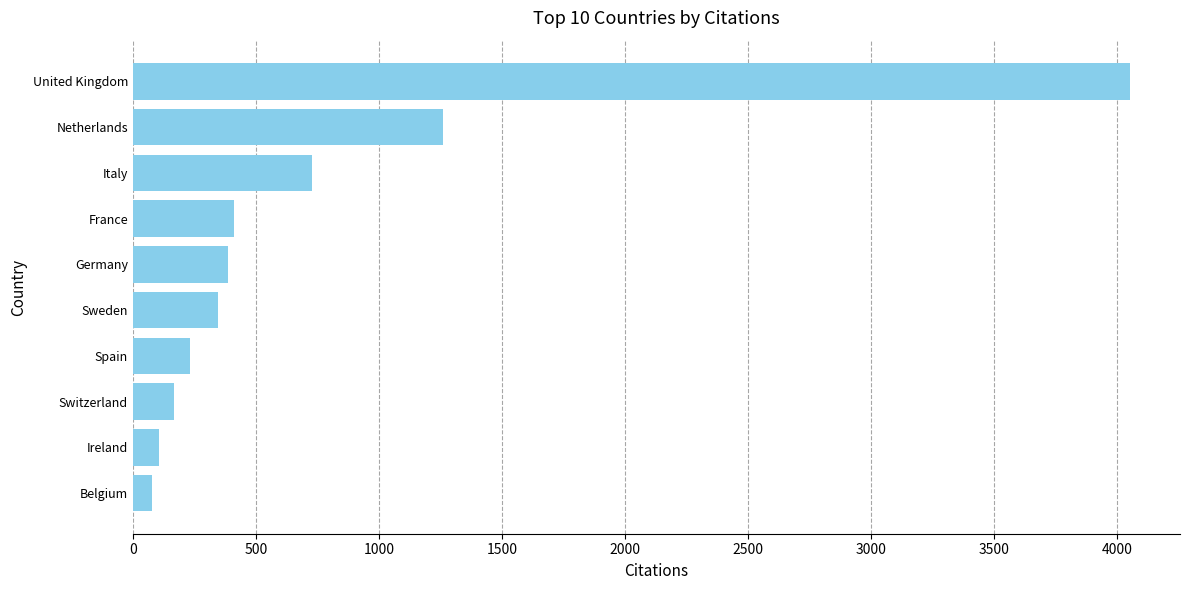

True or false: the data shows 1260 at Netherlands.

True